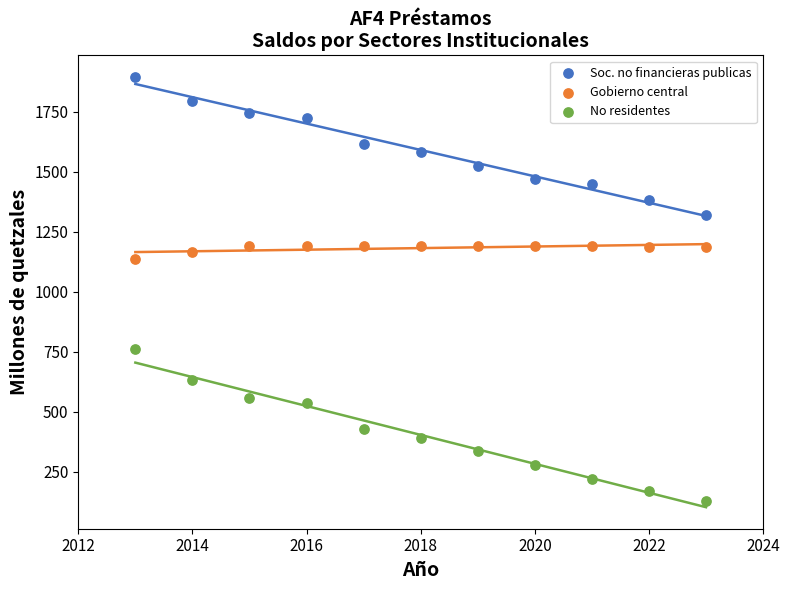

What are all the series names shown in the legend?

Soc. no financieras publicas, Gobierno central, No residentes